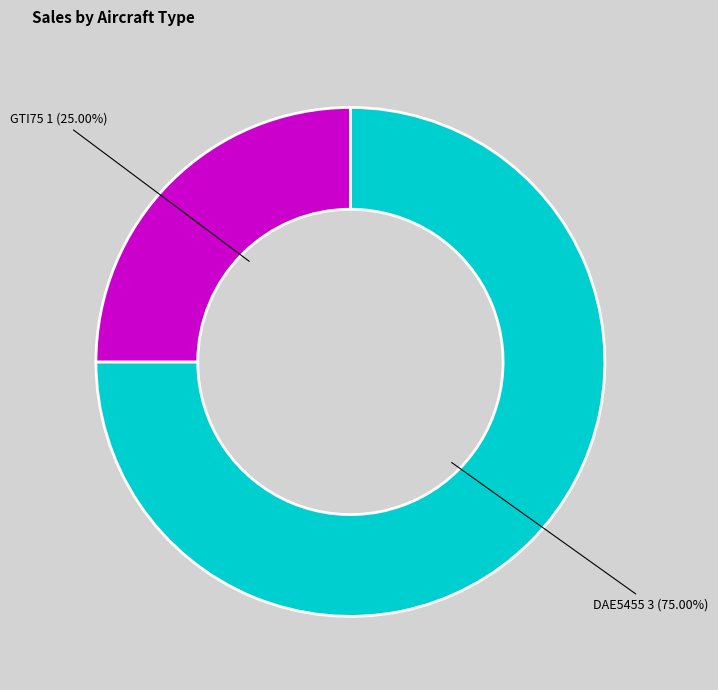

What percentage is the GTI75 slice, to the nearest percent?

25%